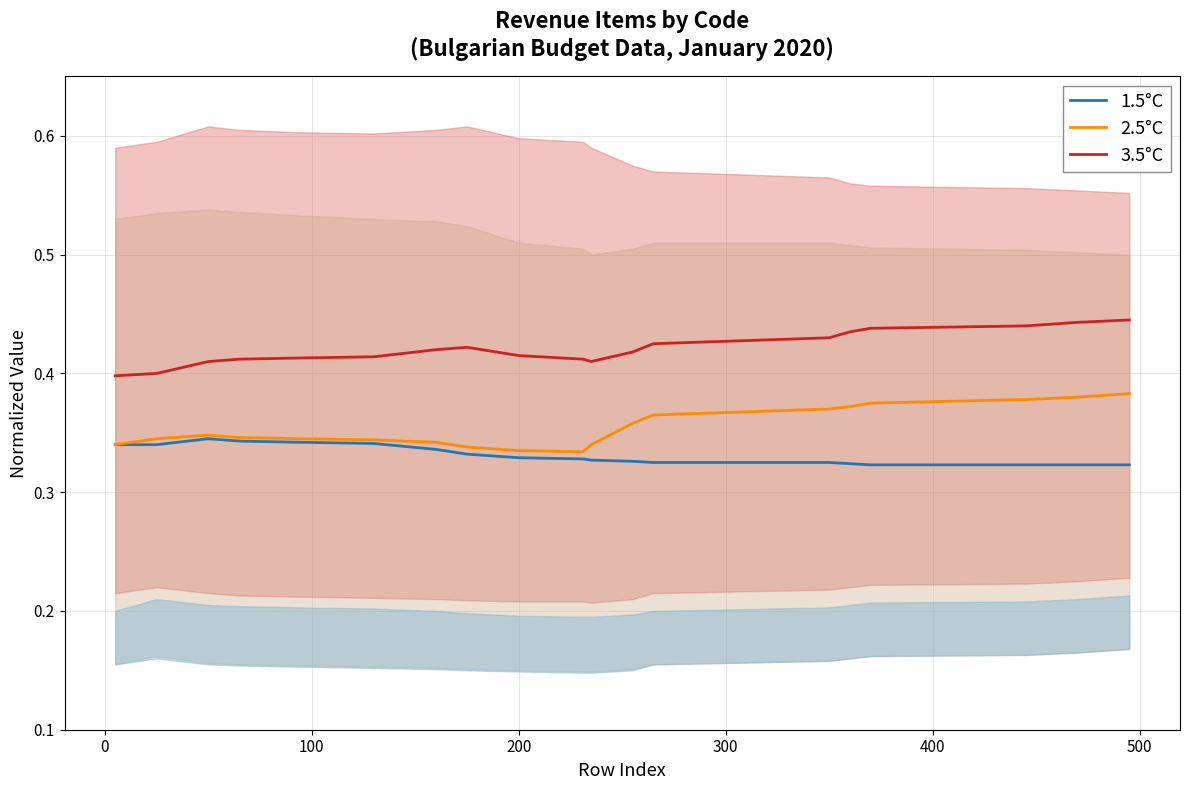

True or false: 2.5°C and 3.5°C intersect in this chart.

False